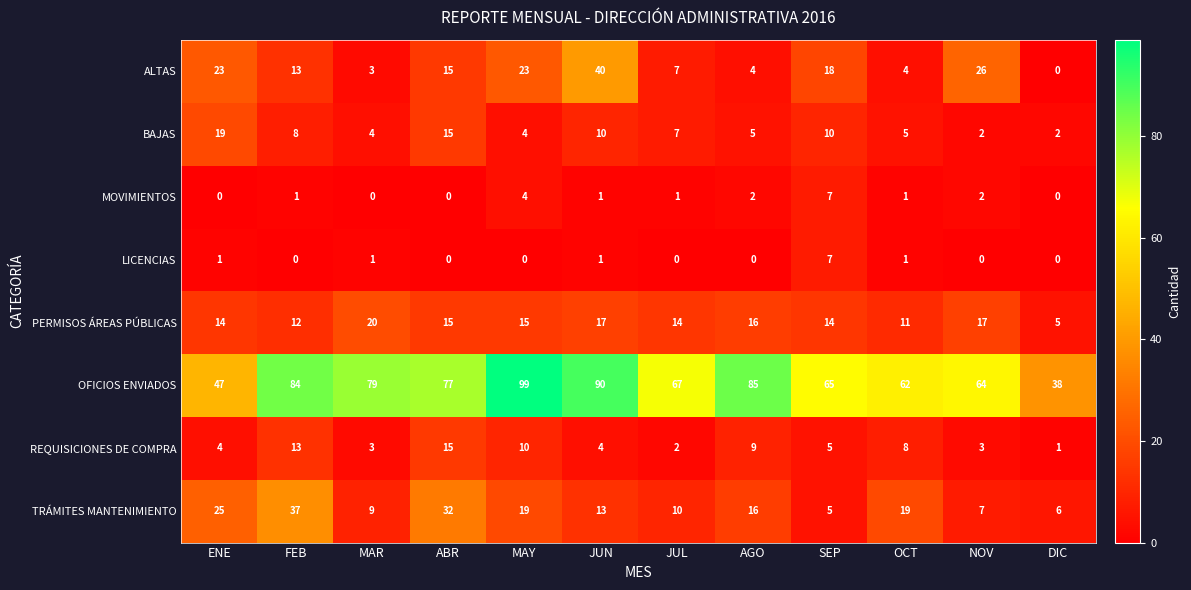

How many series are shown in this chart?

8